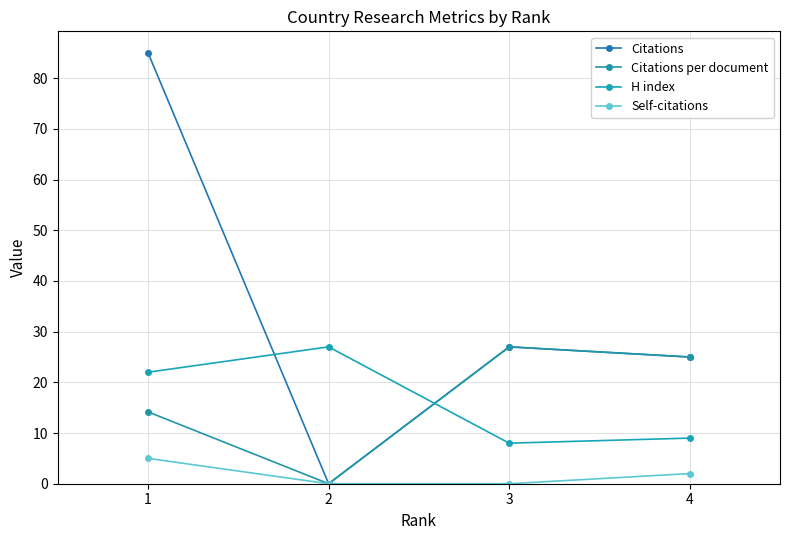

At 2, list the series in order from smallest to largest.

Citations, Citations per document, Self-citations, H index